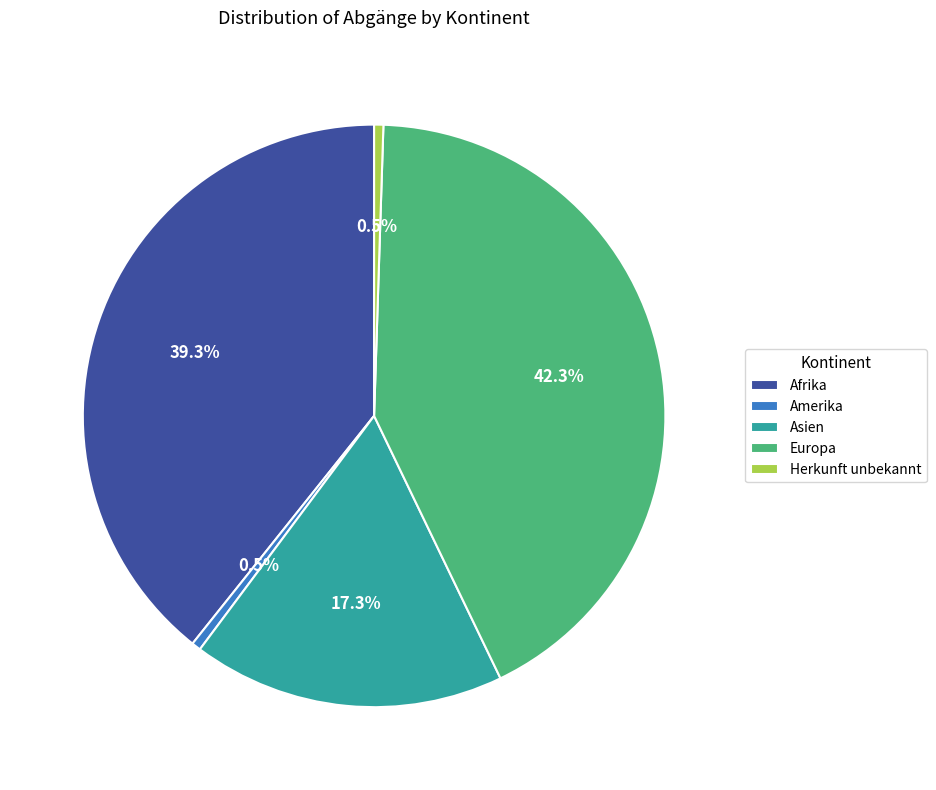

What percentage do Europa and Asien together represent?

59.7%